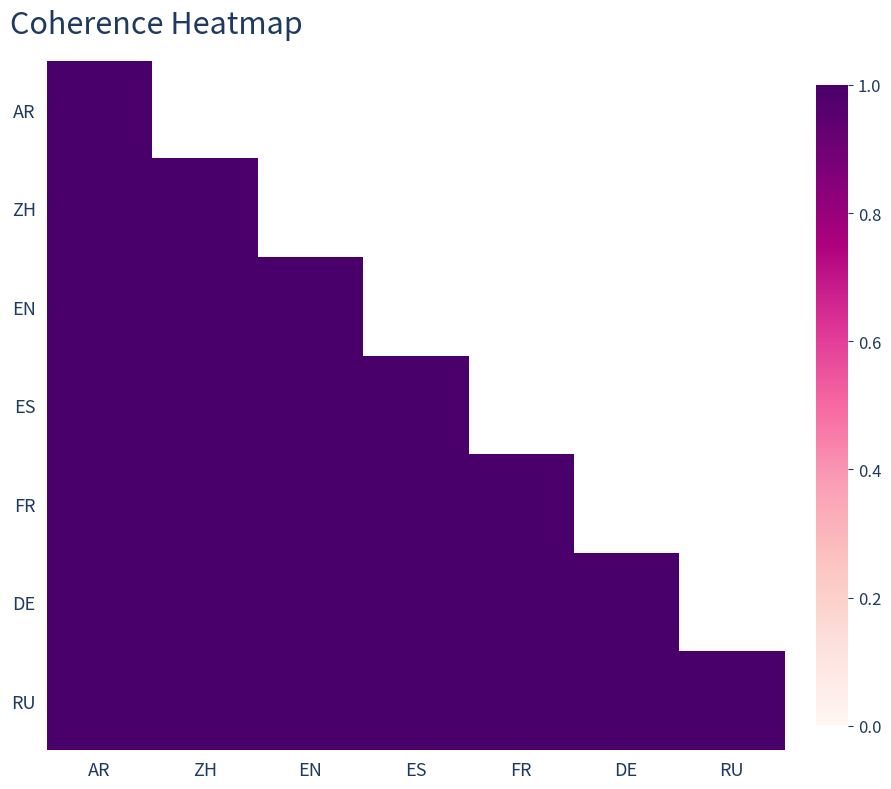

Count the FR values in the range 0 to 1.

7